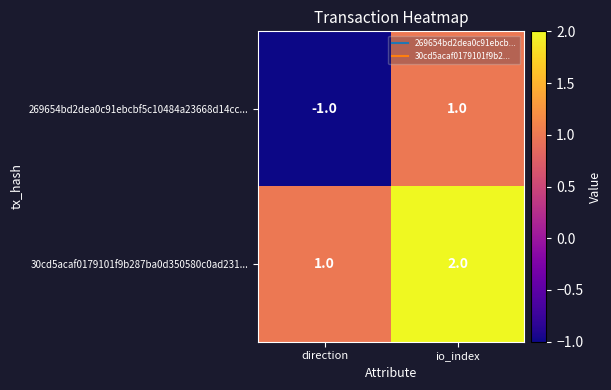

Reading left to right, what are all the values shown in this chart?

269654bd2dea0c91ebcbf5c10484a23668d14cc...: direction=-1	io_index=1
30cd5acaf0179101f9b287ba0d350580c0ad231...: direction=1	io_index=2